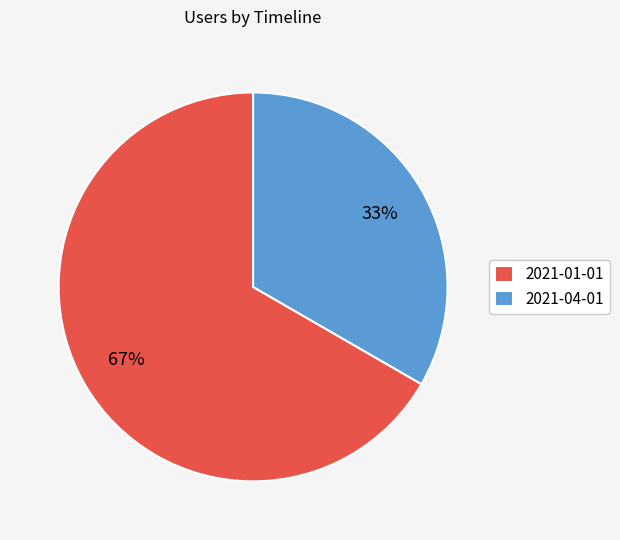

Approximately how many times larger is the value at 2021-04-01 compared to 2021-01-01?

0.5